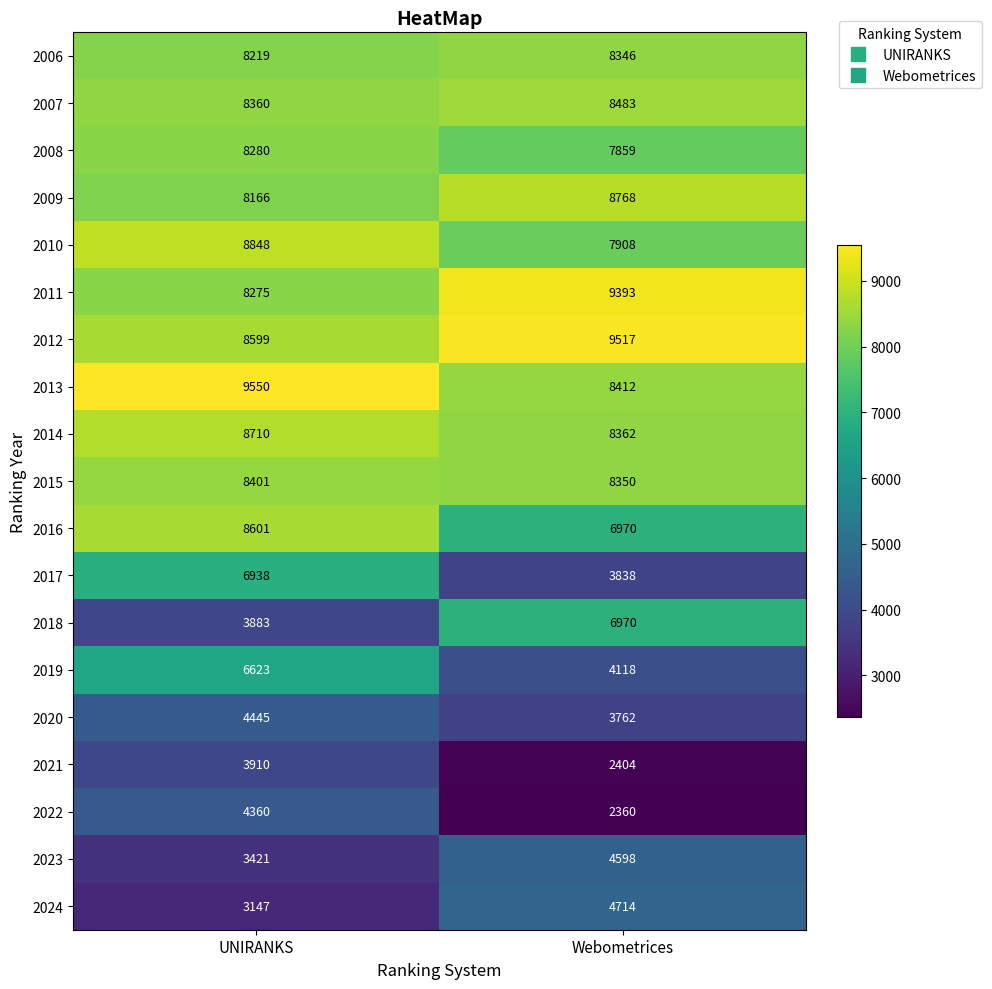

At UNIRANKS, list the series in order from largest to smallest.

2013, 2010, 2014, 2016, 2012, 2015, 2007, 2008, 2011, 2006, 2009, 2017, 2019, 2020, 2022, 2021, 2018, 2023, 2024